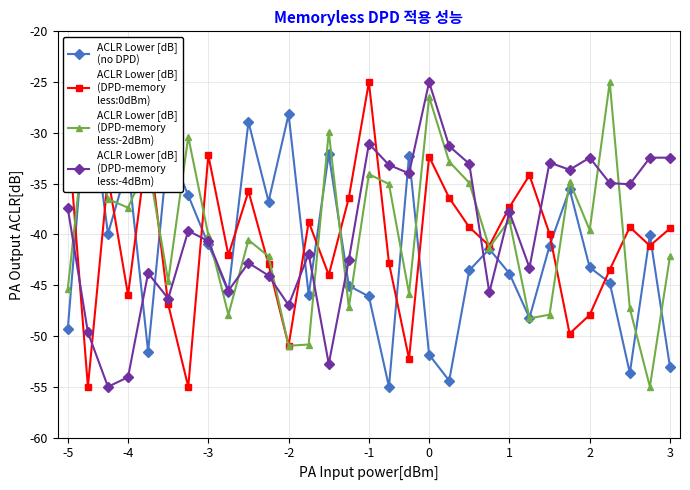

What is the maximum value shown in the chart?

-25.0